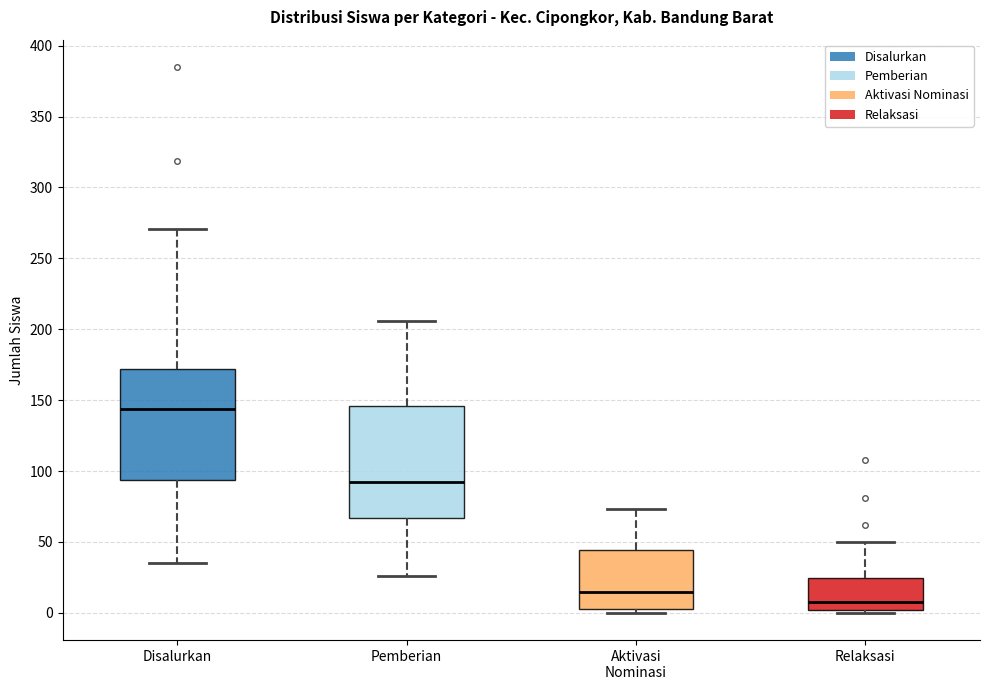

Where does the upper whisker of the box for Pemberian end on the y-axis? The values are not printed on the chart, so give them approximately, as read against the axis.

205